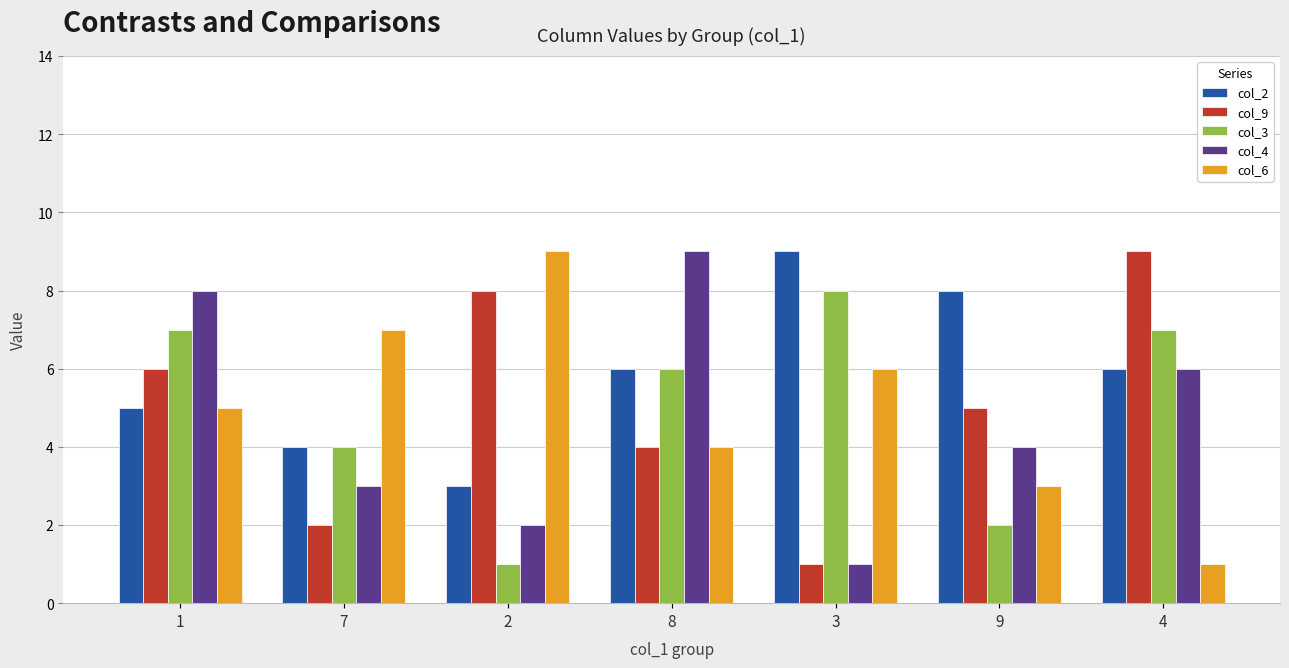

Reading left to right, what are all the values shown in this chart?

col_2: 5	4	3	6	9	8	6
col_9: 6	2	8	4	1	5	9
col_3: 7	4	1	6	8	2	7
col_4: 8	3	2	9	1	4	6
col_6: 5	7	9	4	6	3	1